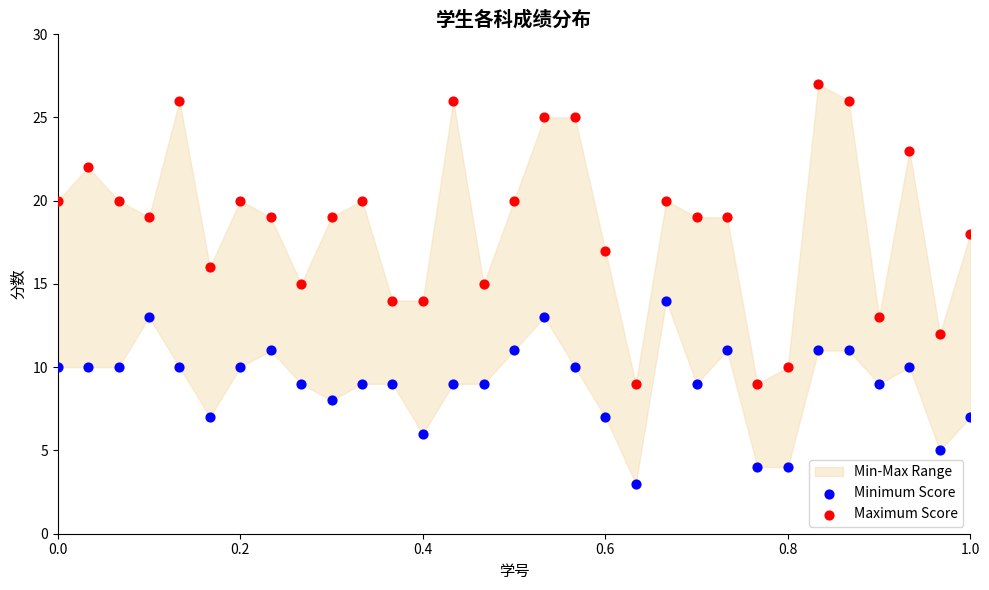

Which series contains the highest Y value?

Maximum Score